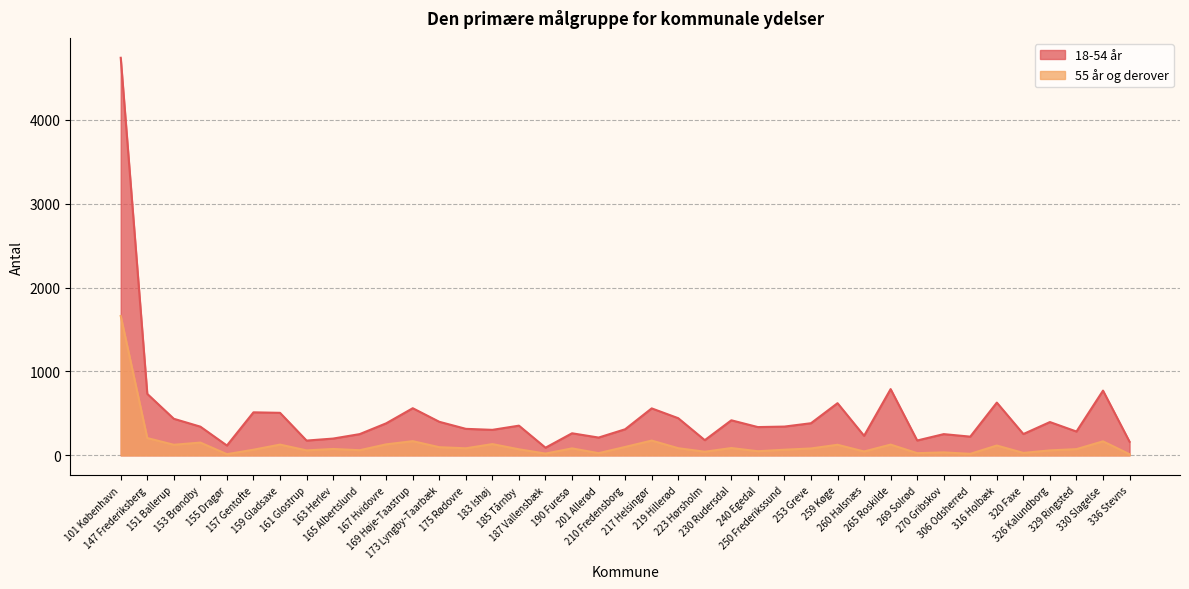

The value of 55 år og derover at 269 Solrød is 8. True or false?

False